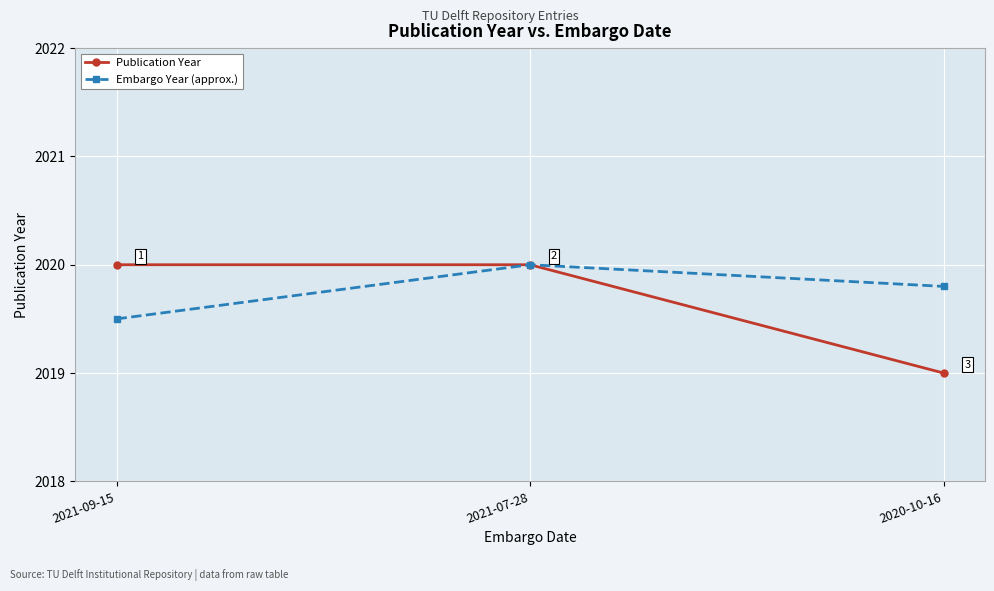

Rank the series by their average value, from lowest to highest.

Publication Year, Embargo Year (approx.)